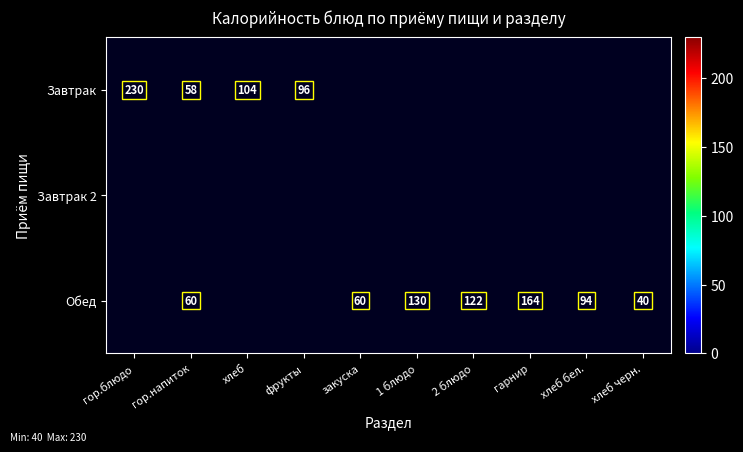

The Обед series shows 159 at 2 блюдо. True or false?

False